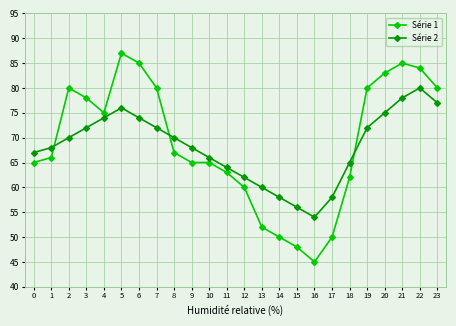

Which series has the largest total across all categories?

Série 1